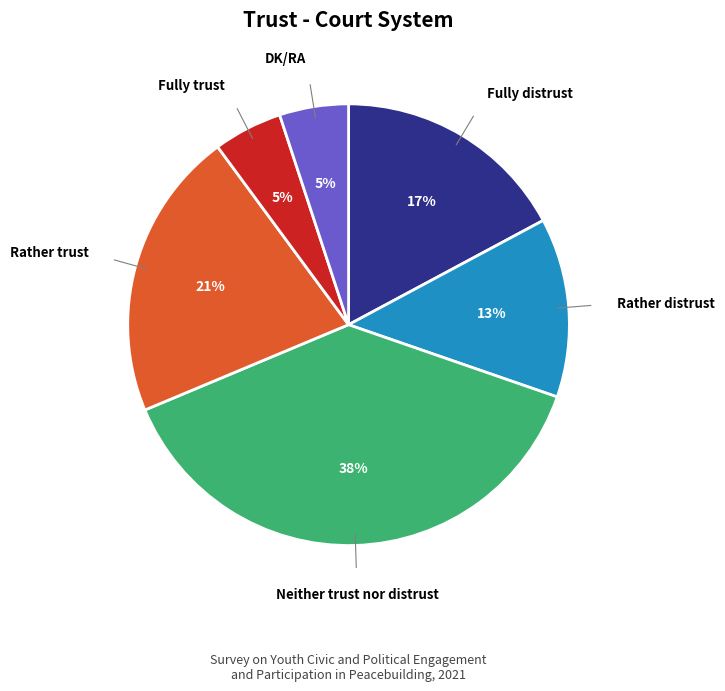

Count the number of slices in the pie.

6